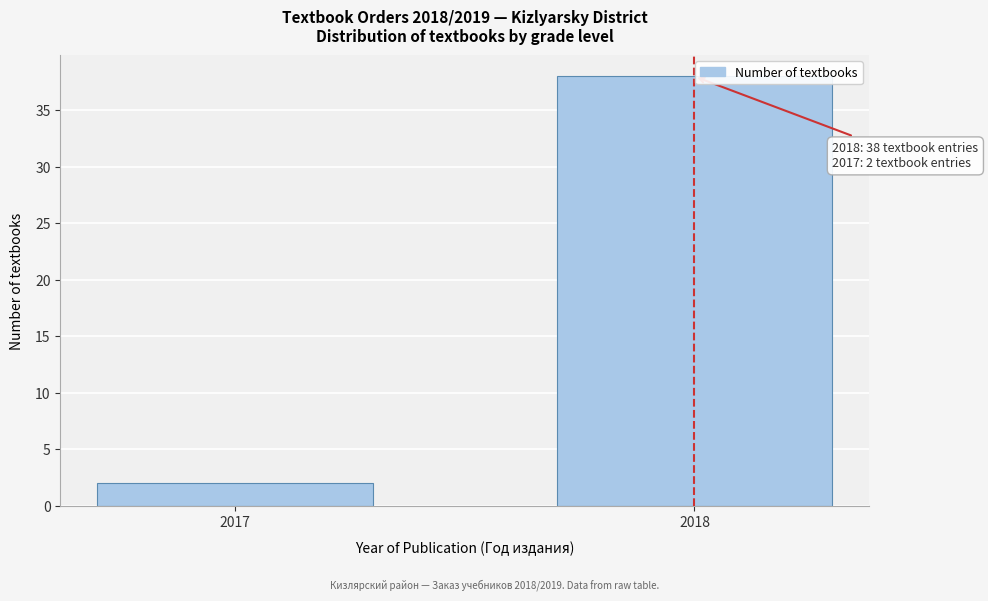

Reading right to left, what are all the values shown in this chart?

38	2